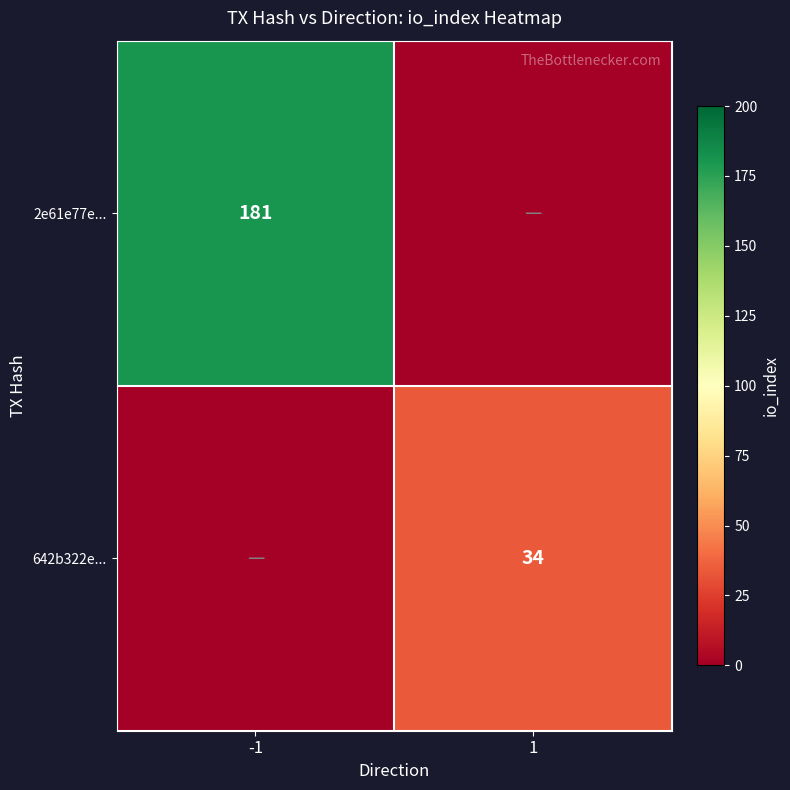

The 2e61e77e... series shows 181 at -1. True or false?

True